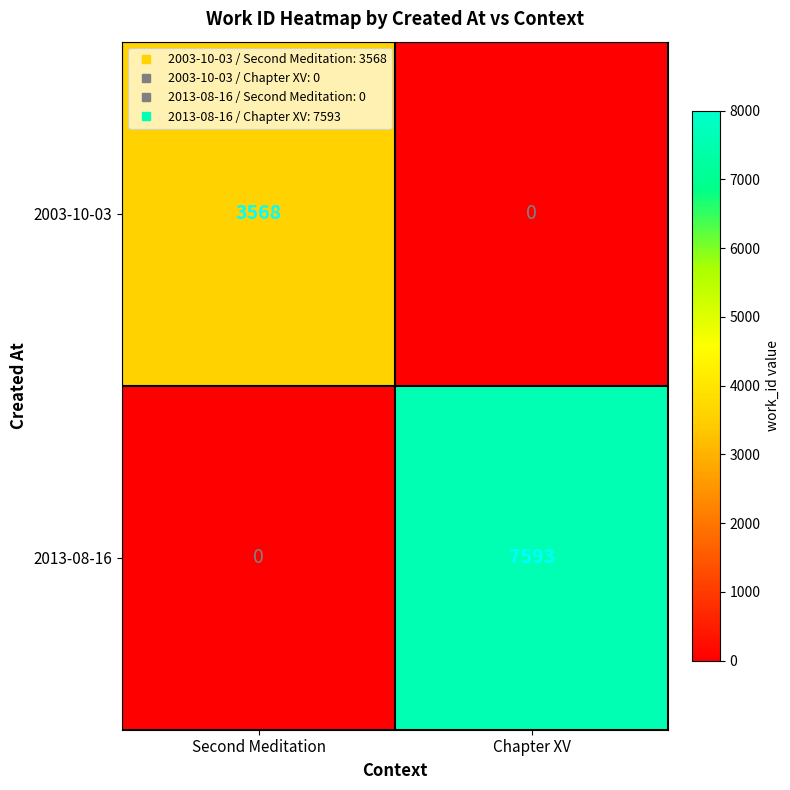

The 2013-08-16 series shows 0 at Second Meditation. True or false?

True